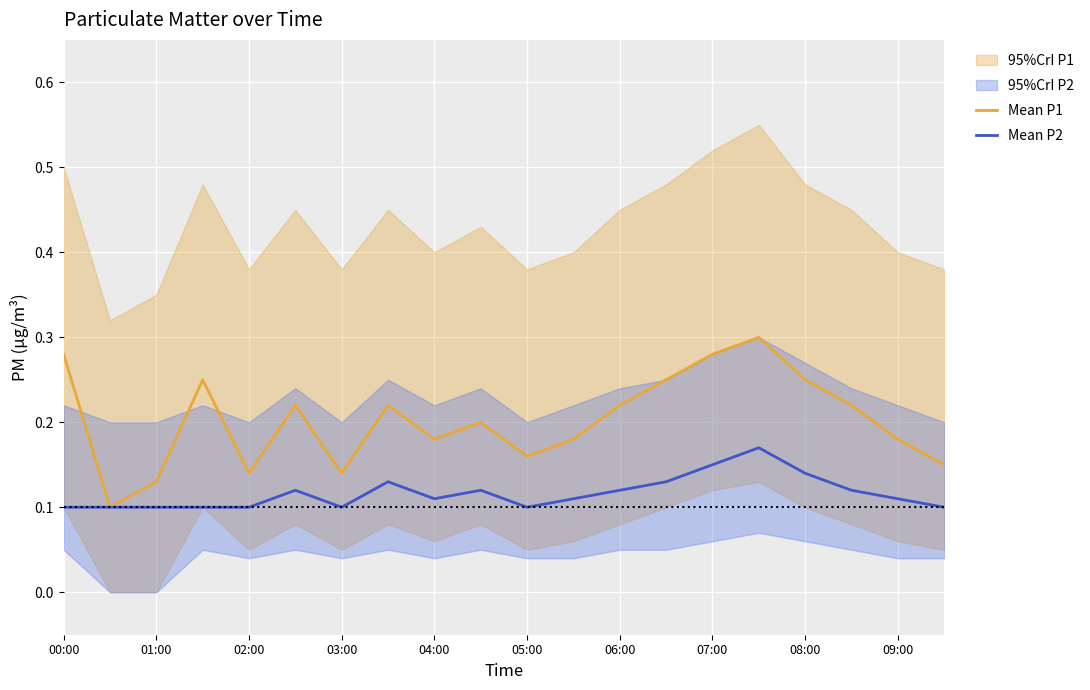

True or false: Mean P2 and Mean P1 cross at least once.

False